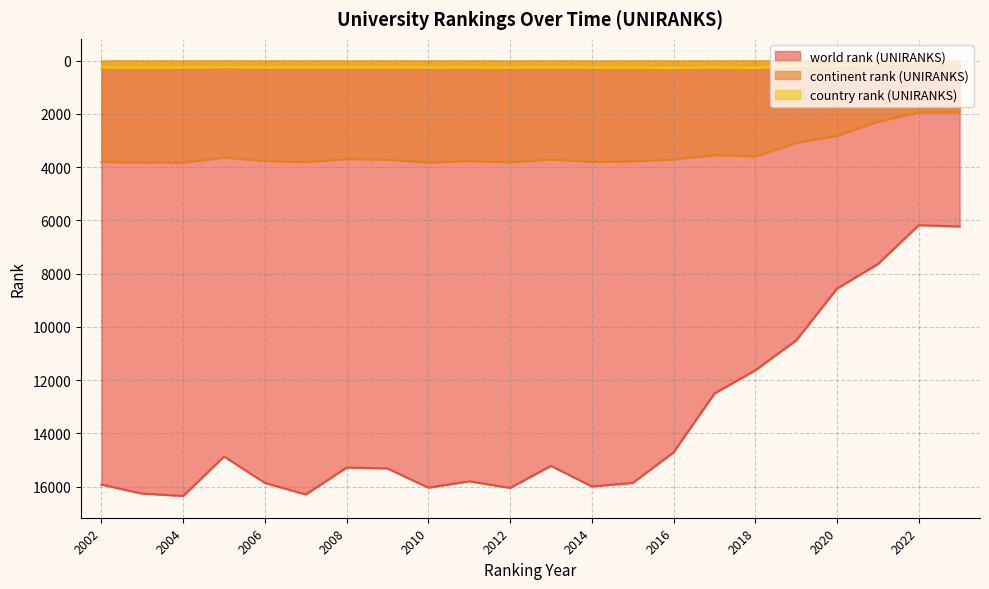

In continent rank (UNIRANKS), how many points are lower than both neighbors (excluding endpoints)?

5